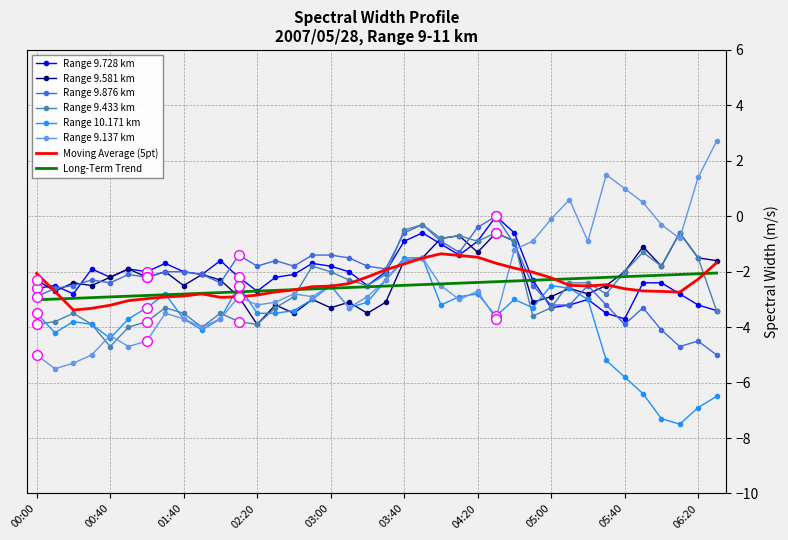

True or false: Range 10.171 km and Range 9.876 km cross at least once.

True